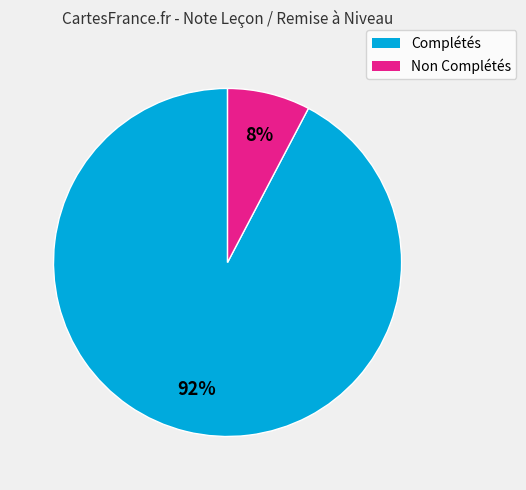

To the nearest percent, what is the average slice percentage?

50%